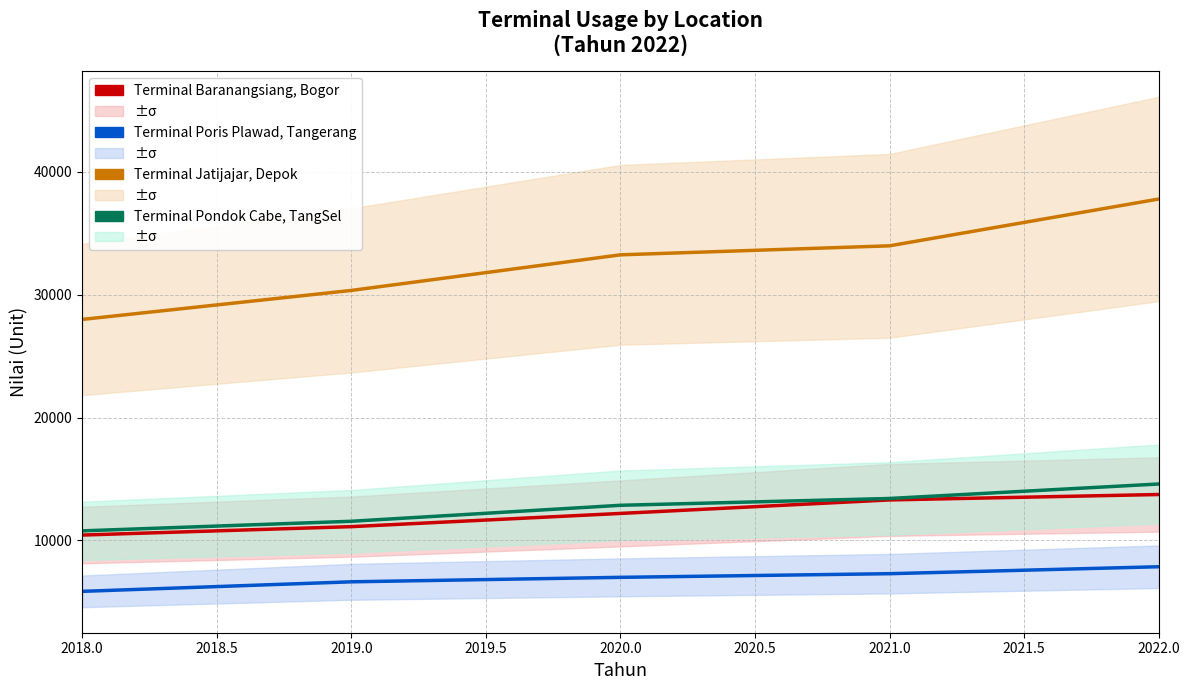

How many data points does each series have?

5